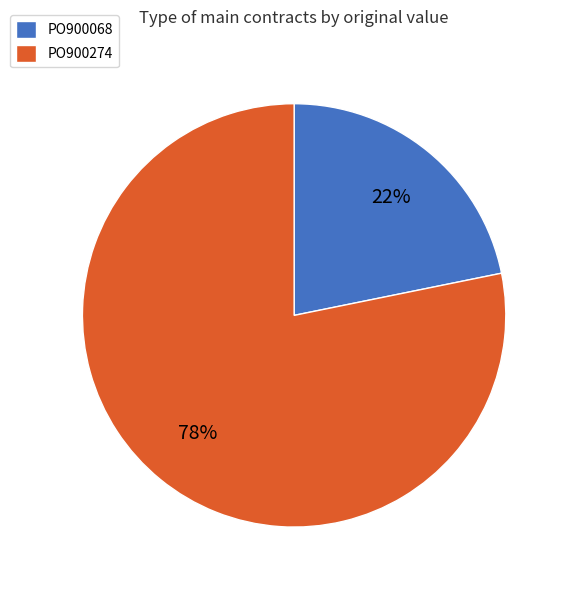

To the nearest percent, what is the average slice percentage?

50%